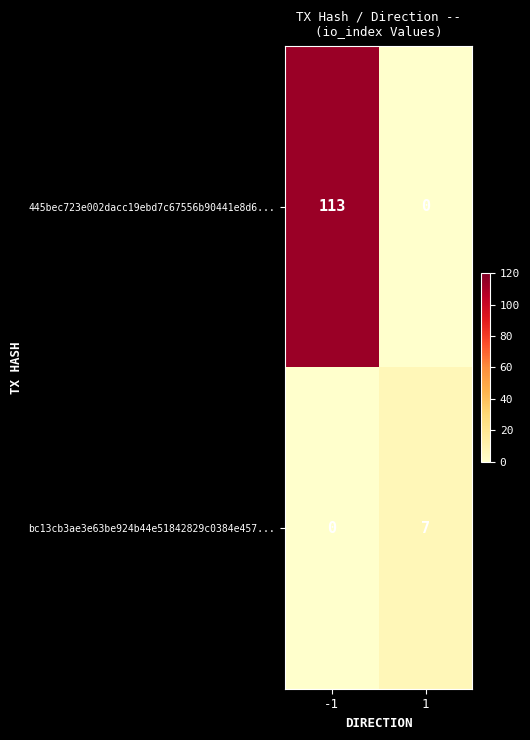

What is the highest value of the bc13cb3ae3e63be924b44e51842829c0384e457... series?

7